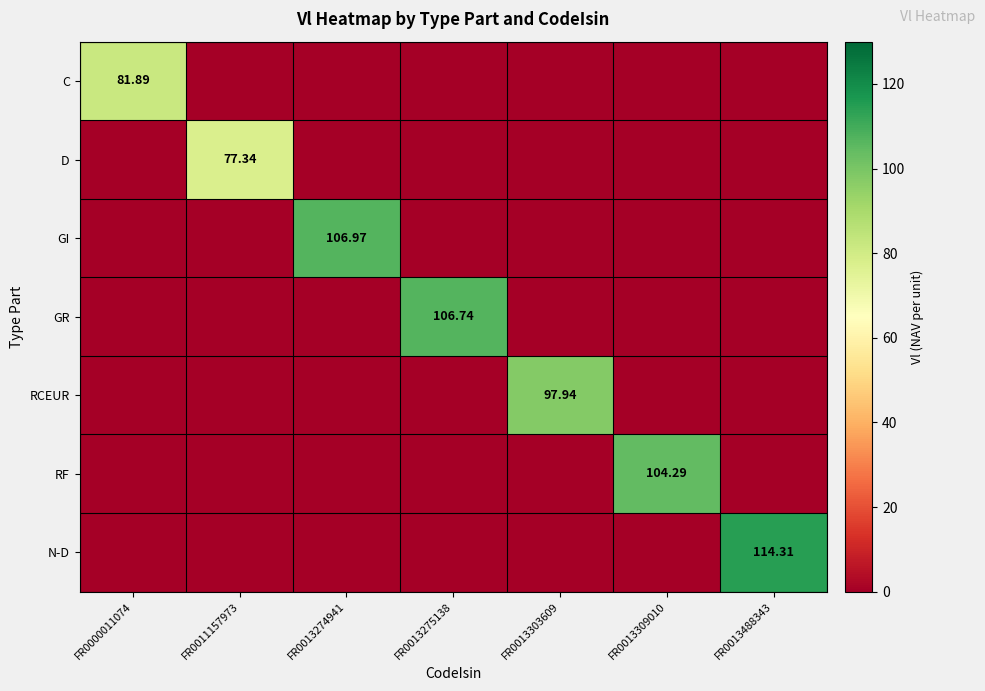

True or false: N-D has a value of 40.7 at FR0000011074.

False